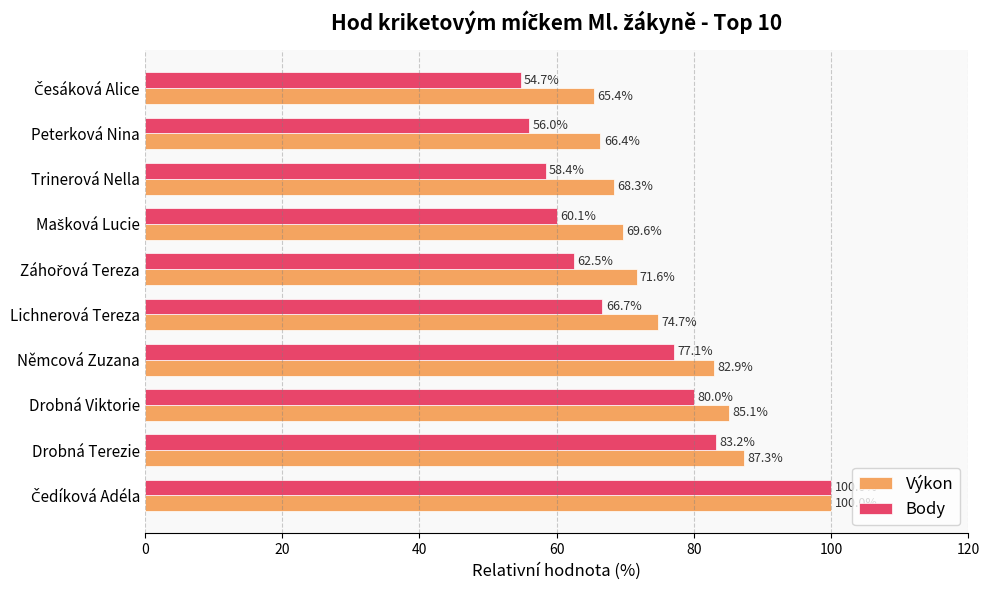

Which series has the widest spread of values?

Body